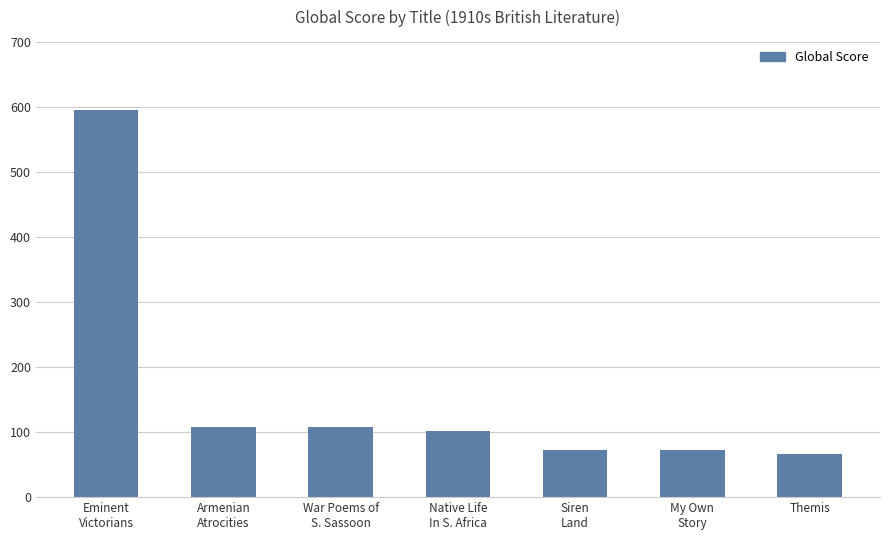

What is the average value?

161